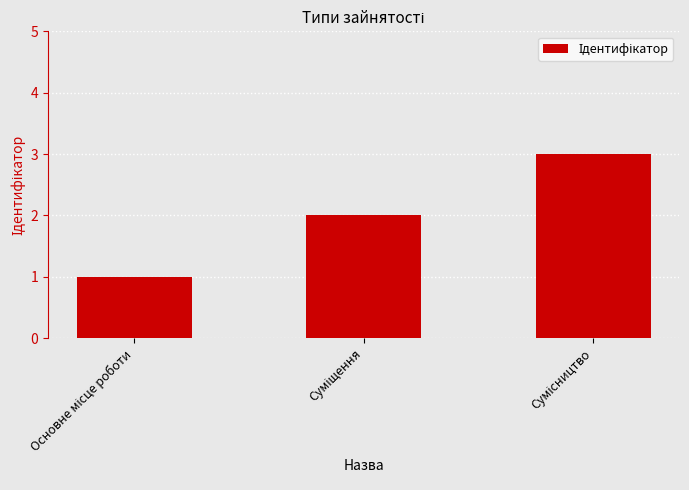

What is the sum of all values?

6